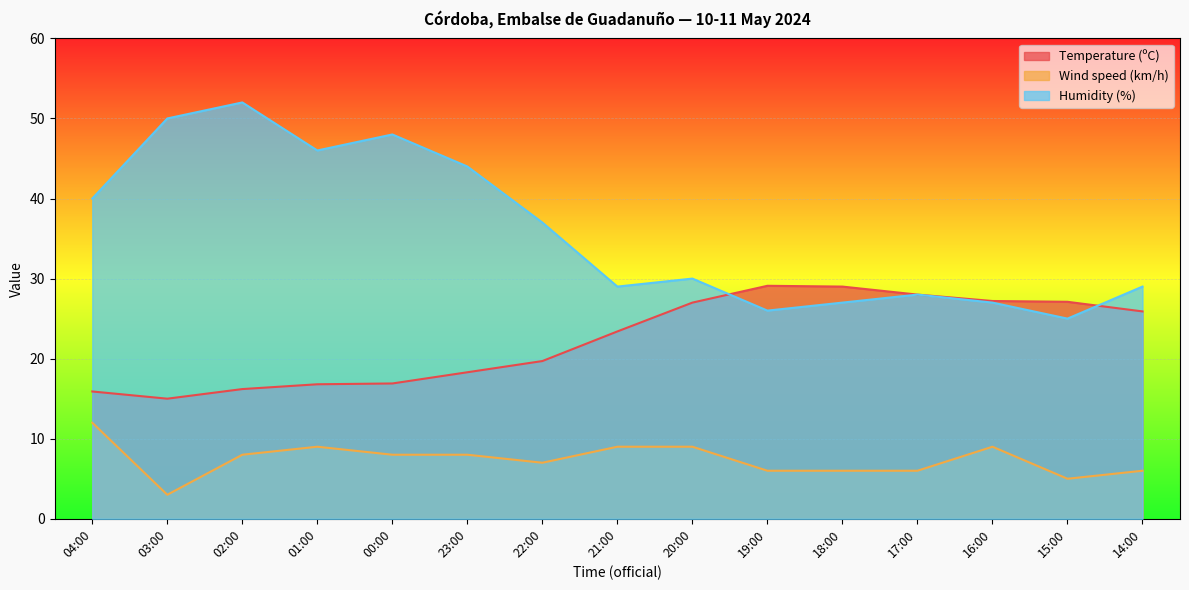

Where does the Humidity (%) series first go above 30?

04:00